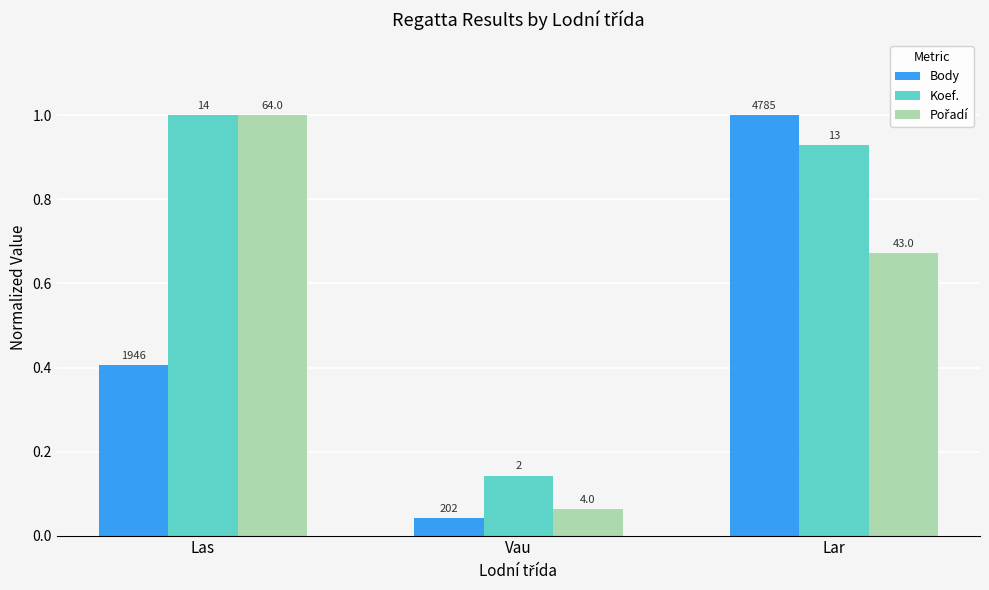

Does the chart contain any negative values?

No